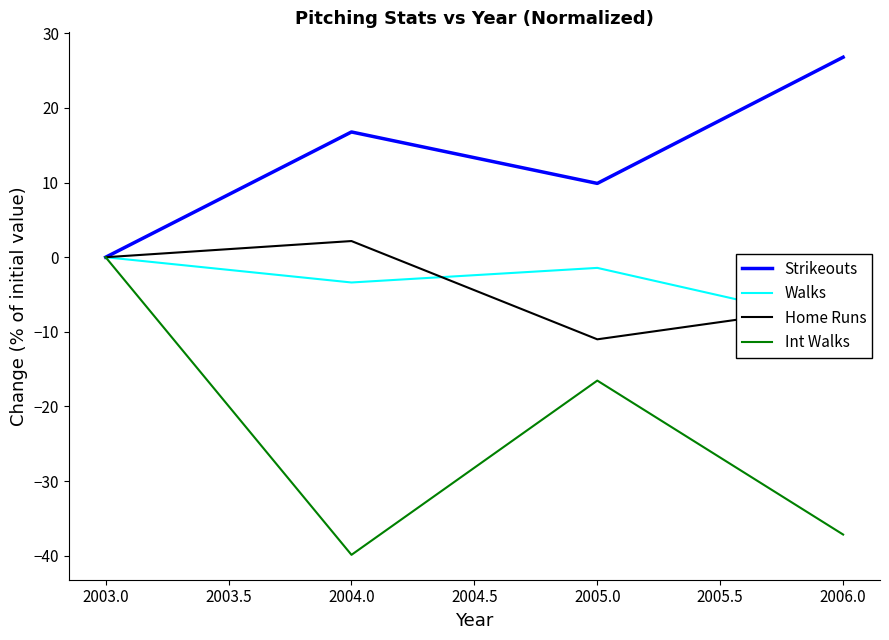

At 2004.0, list the series in order from largest to smallest.

Strikeouts, Home Runs, Walks, Int Walks